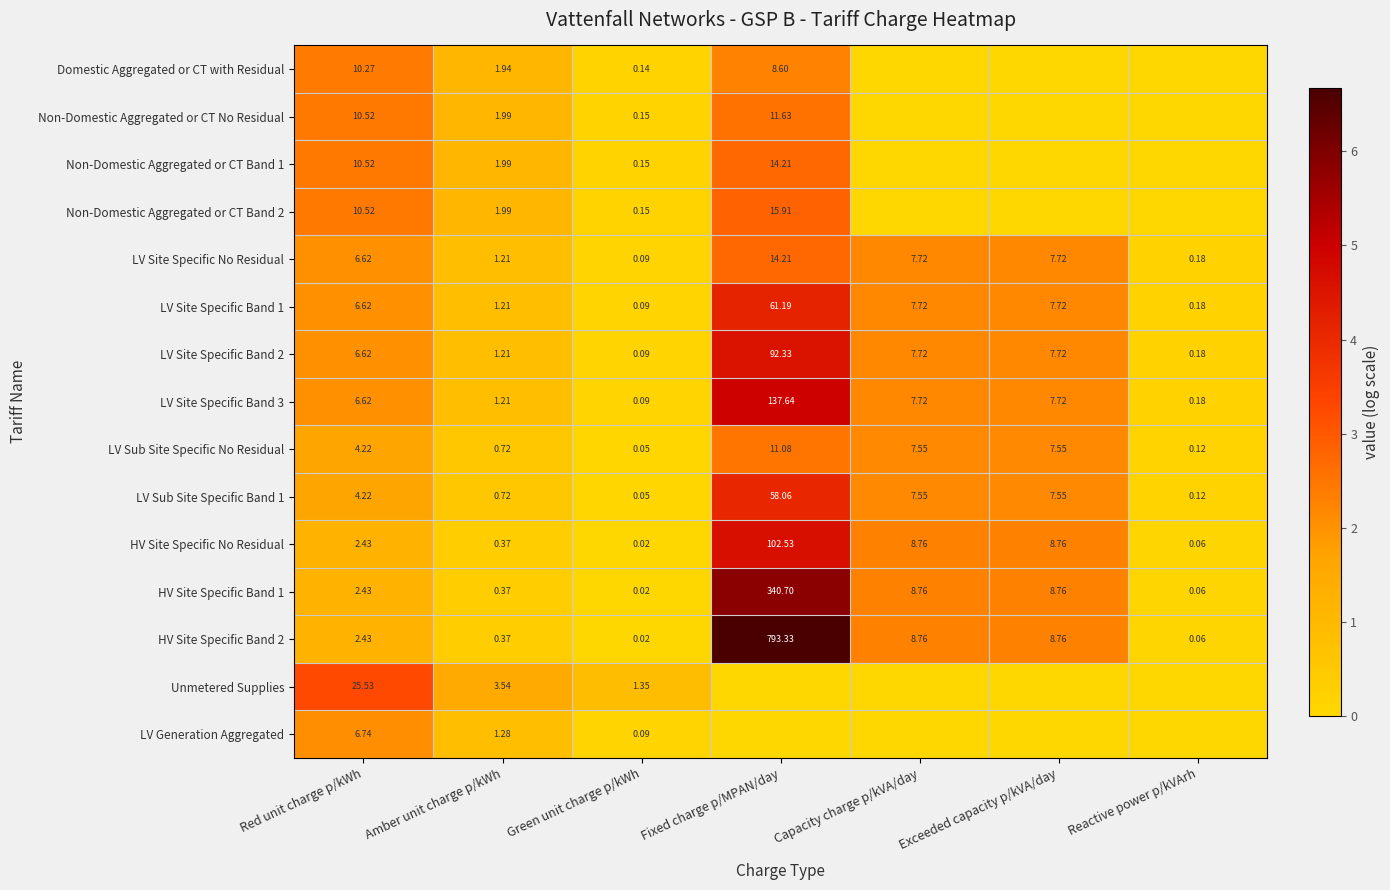

How many distinct data groups are displayed?

15